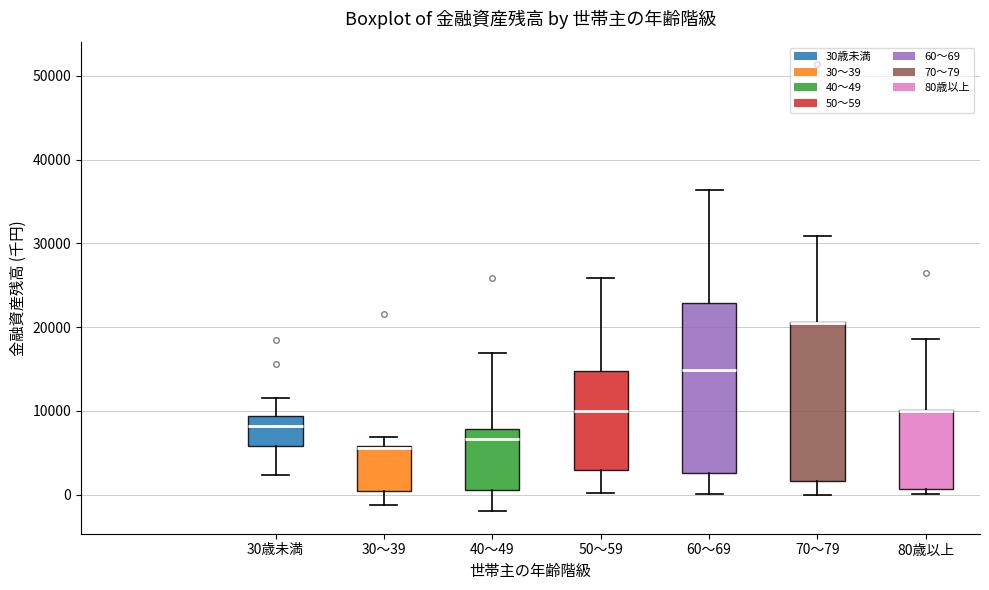

Reading left to right, transcribe this box plot: for each box, give where its median line is, the range the box spans, and where its two whiskers end, as read against the y-axis. The values are not printed on the chart, so give them approximately, as read against the axis.

30歳未満: median 8000, box 6000 to 9000, whiskers 2000 to 11000
30～39: median 6000, box 0 to 6000, whiskers -1000 to 7000
40～49: median 7000, box 1000 to 8000, whiskers -2000 to 17000
50～59: median 10000, box 3000 to 15000, whiskers 0 to 26000
60～69: median 15000, box 3000 to 23000, whiskers 0 to 36000
70～79: median 20000 (drawn on the box's upper edge), box 2000 to 21000, whiskers 0 to 31000
80歳以上: median 10000 (drawn on the box's upper edge), box 1000 to 10000, whiskers 0 to 19000